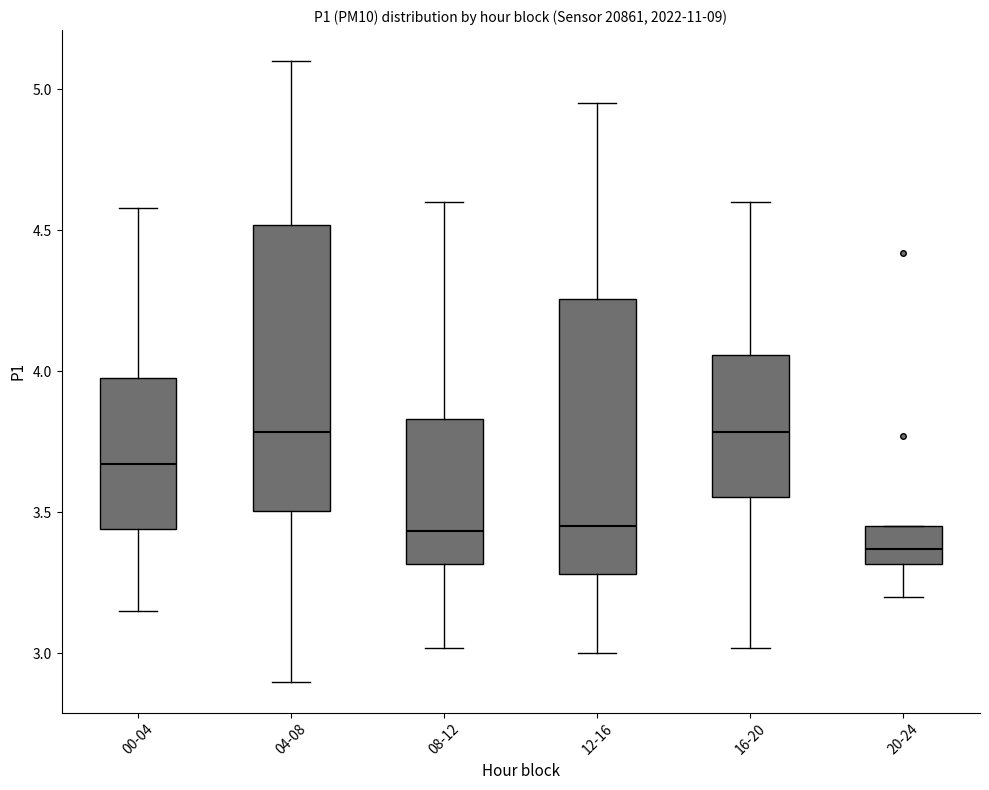

Where does the lower whisker of the box for 20-24 end on the y-axis? The values are not printed on the chart, so give them approximately, as read against the axis.

3.20